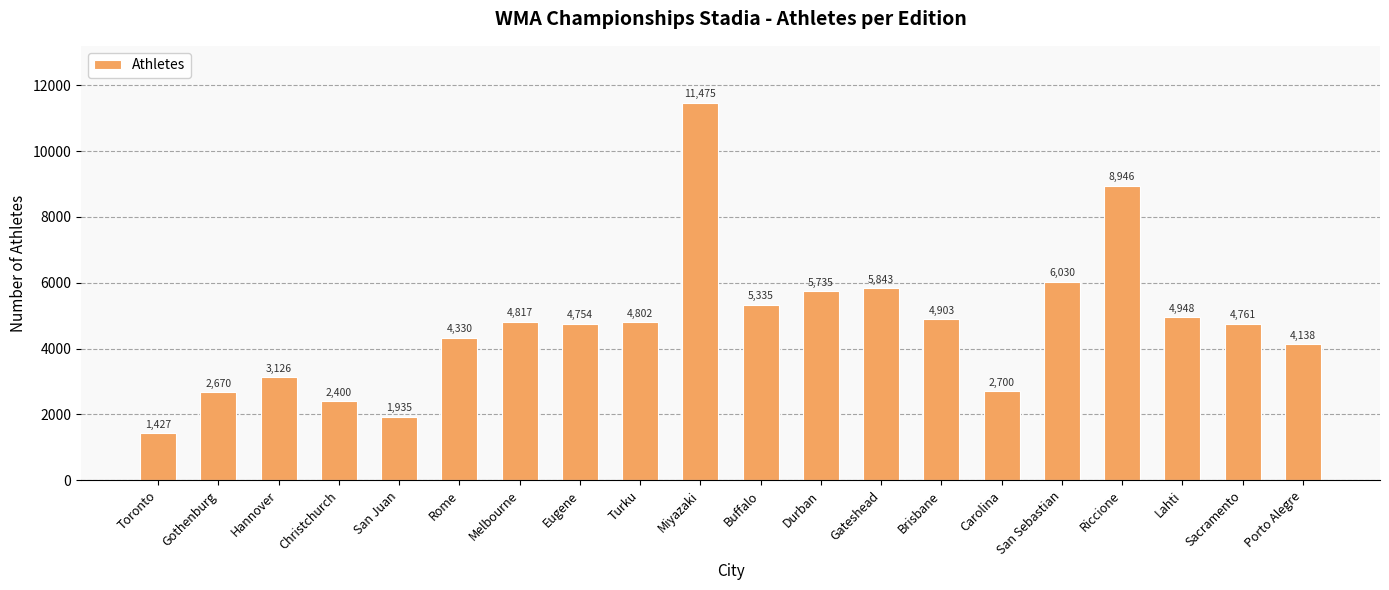

Which category has the highest value across all series?

Miyazaki